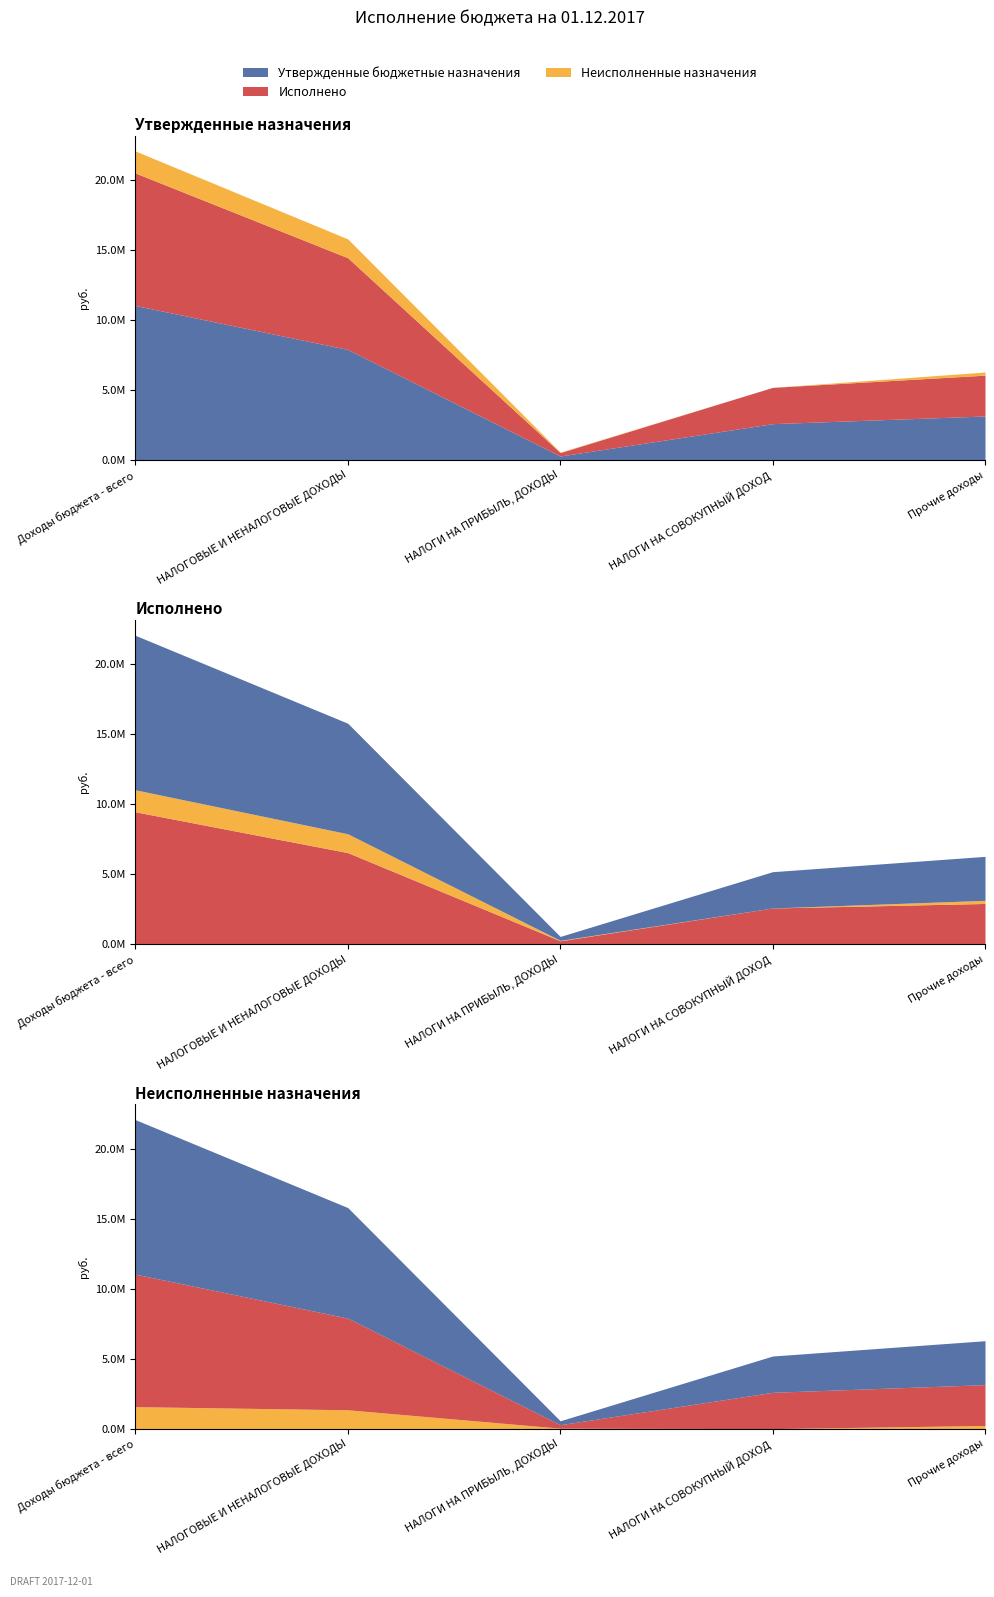

What are all the series names shown in the legend?

Утвержденные бюджетные назначения, Исполнено, Неисполненные назначения